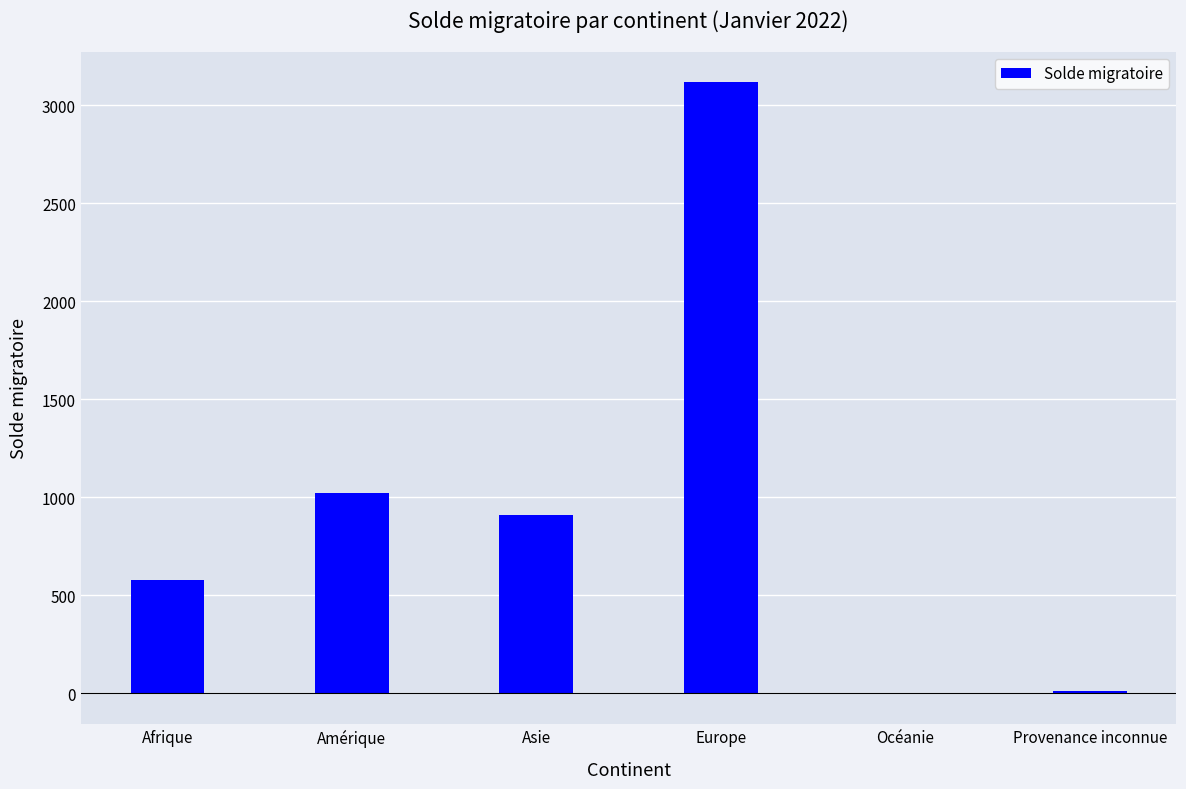

The value at Asie is 907. True or false?

True